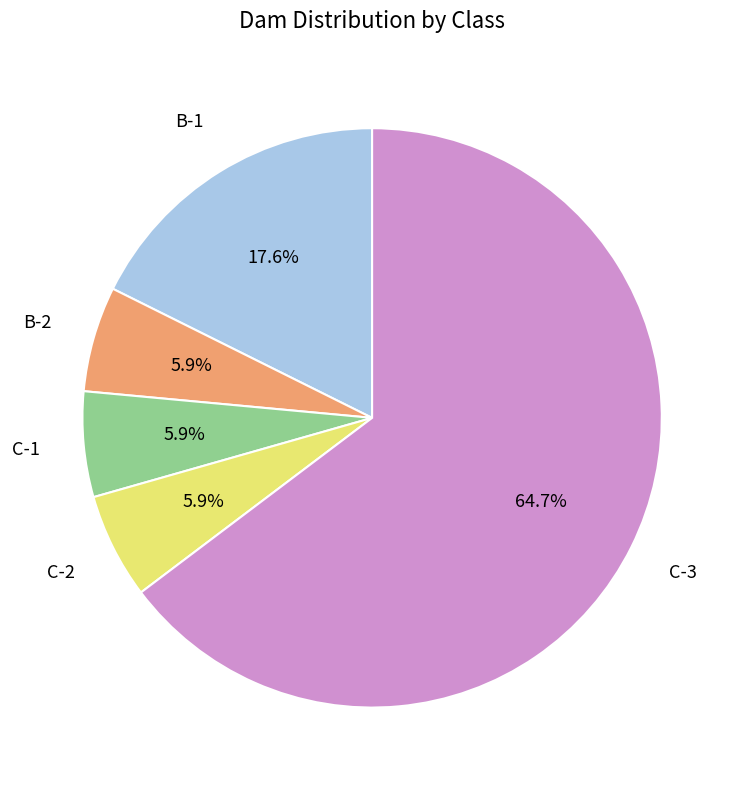

What portion of the pie excludes B-2?

94.1%